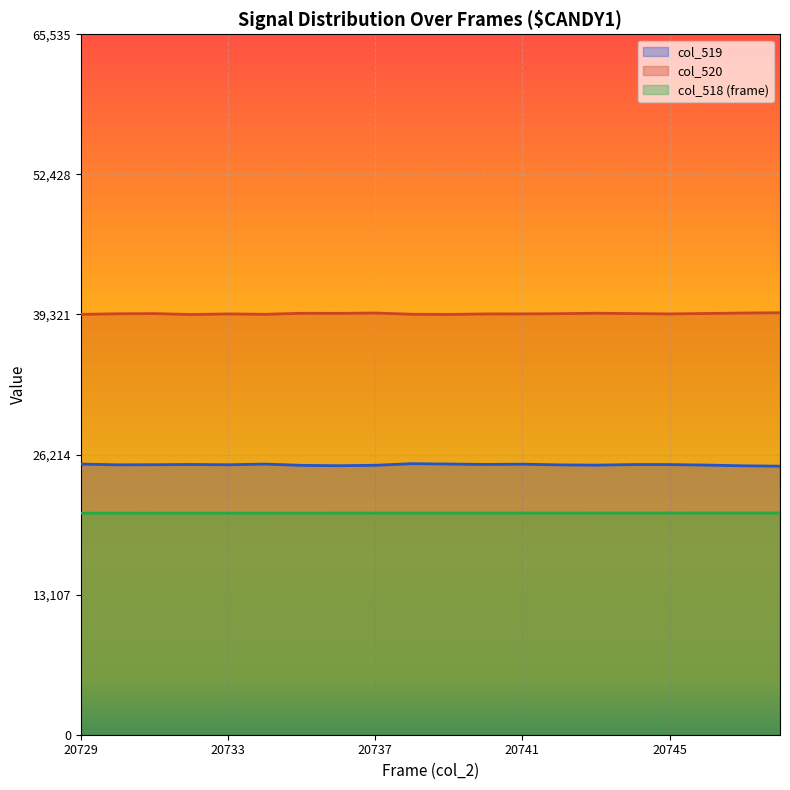

At how many categories does at least one series exceed 22696?

20